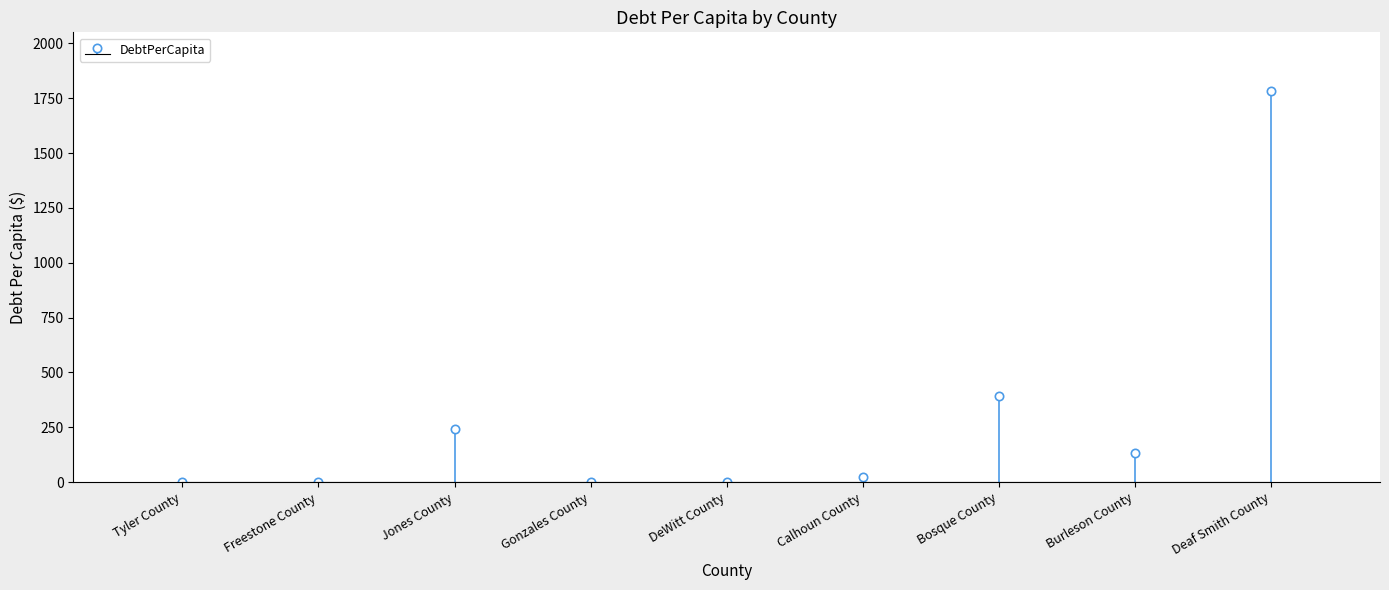

The value at Jones County is 244.0. True or false?

True